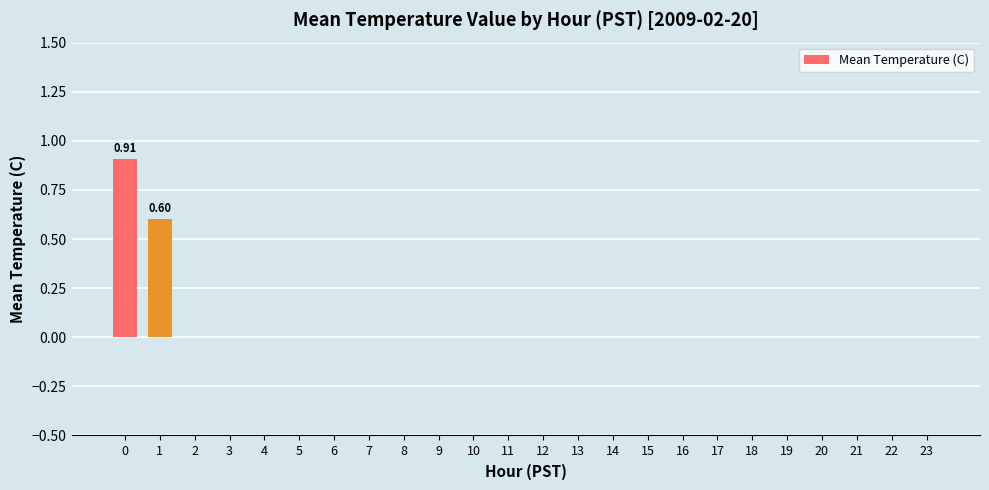

What is the change in value from 1 to 10?

-0.6